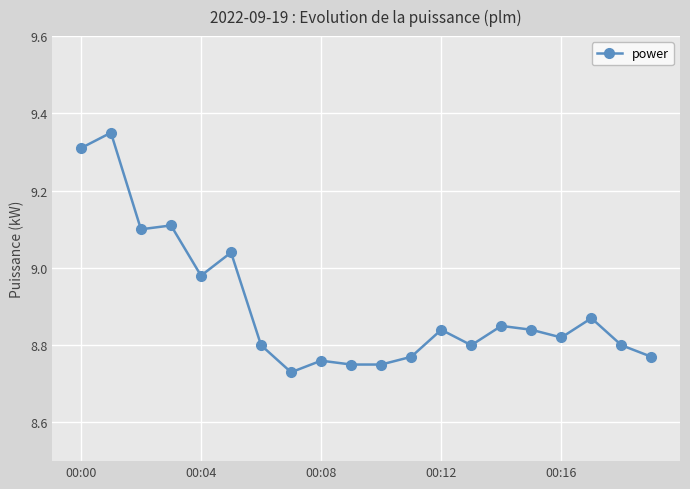

Does the chart have visible grid lines?

Yes